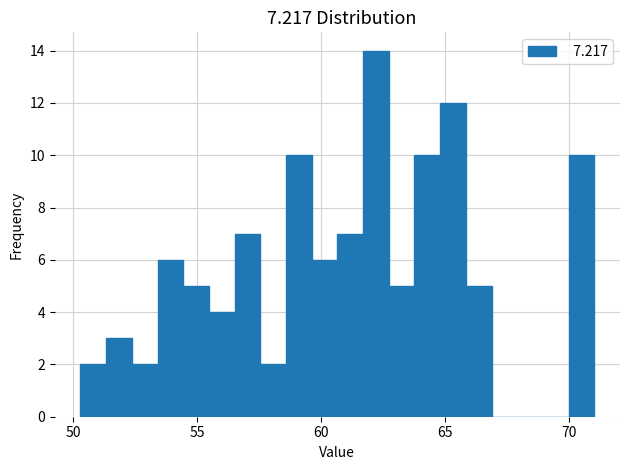

Around what value on the x-axis is the tallest bar? Give the approximate position of its centre, as read against the axis.

62.0